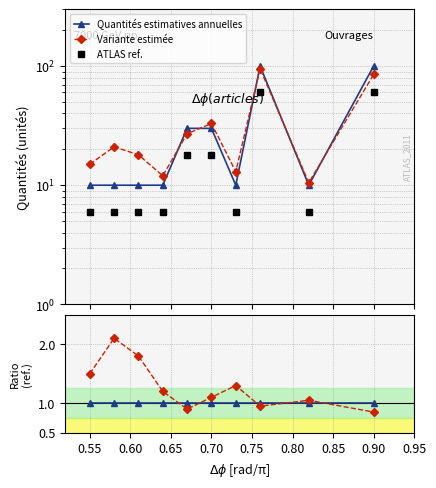

Does the chart have visible grid lines?

Yes